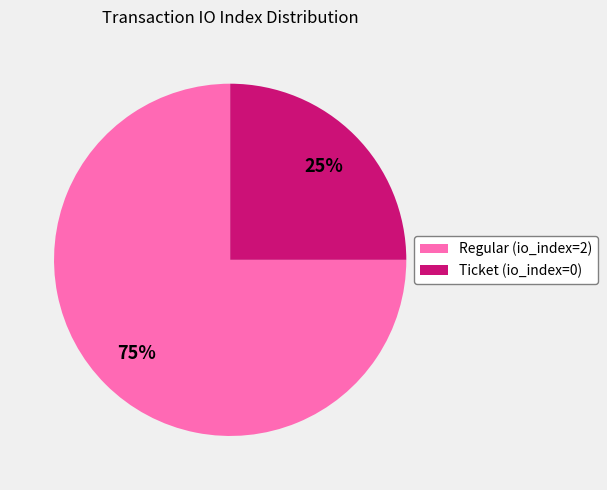

Count the number of slices in the pie.

2